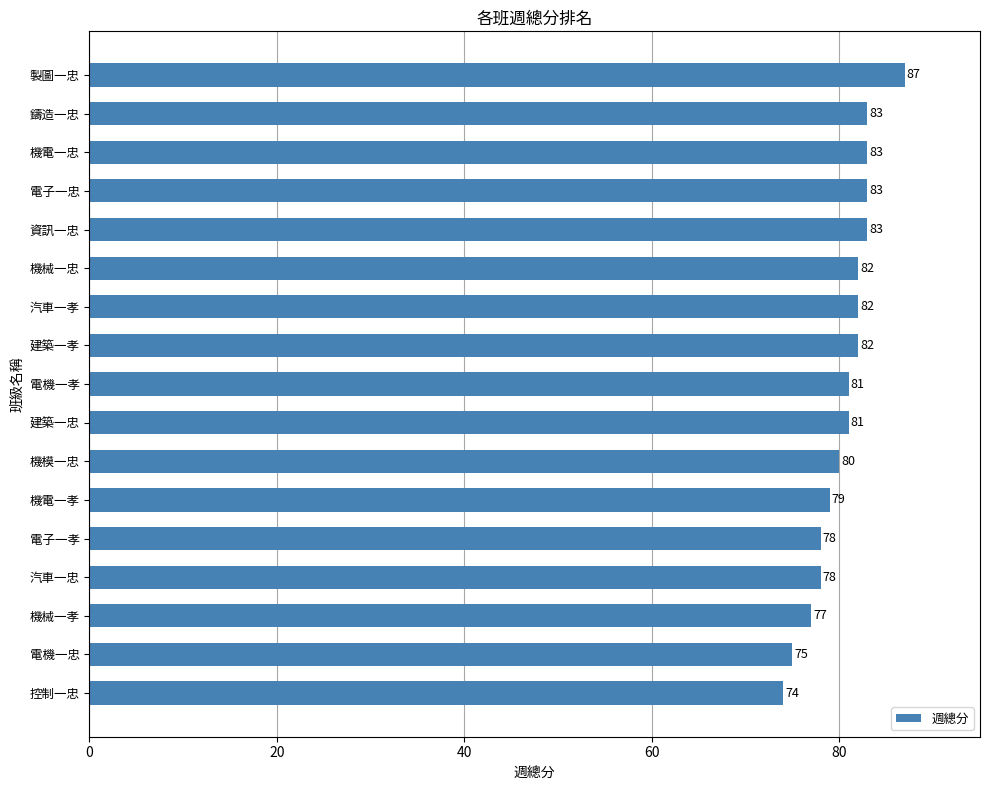

What position from the top is 機模一忠?

11